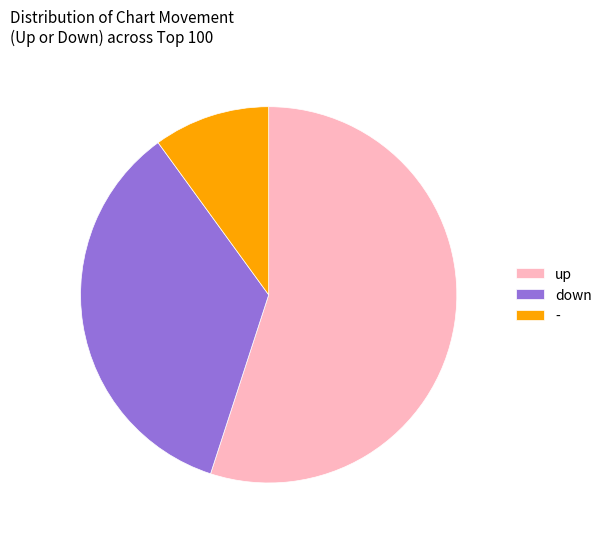

Which slice represents more than half of the pie?

up